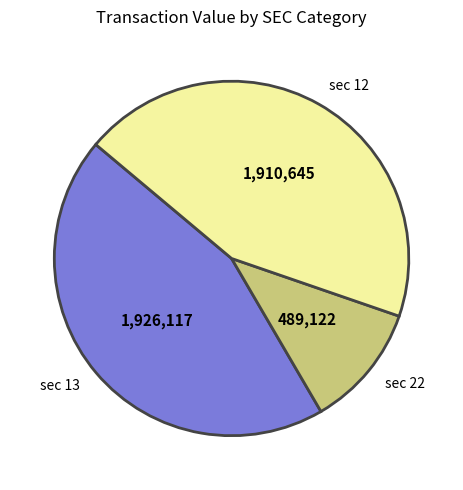

How many segments does this pie chart have?

3